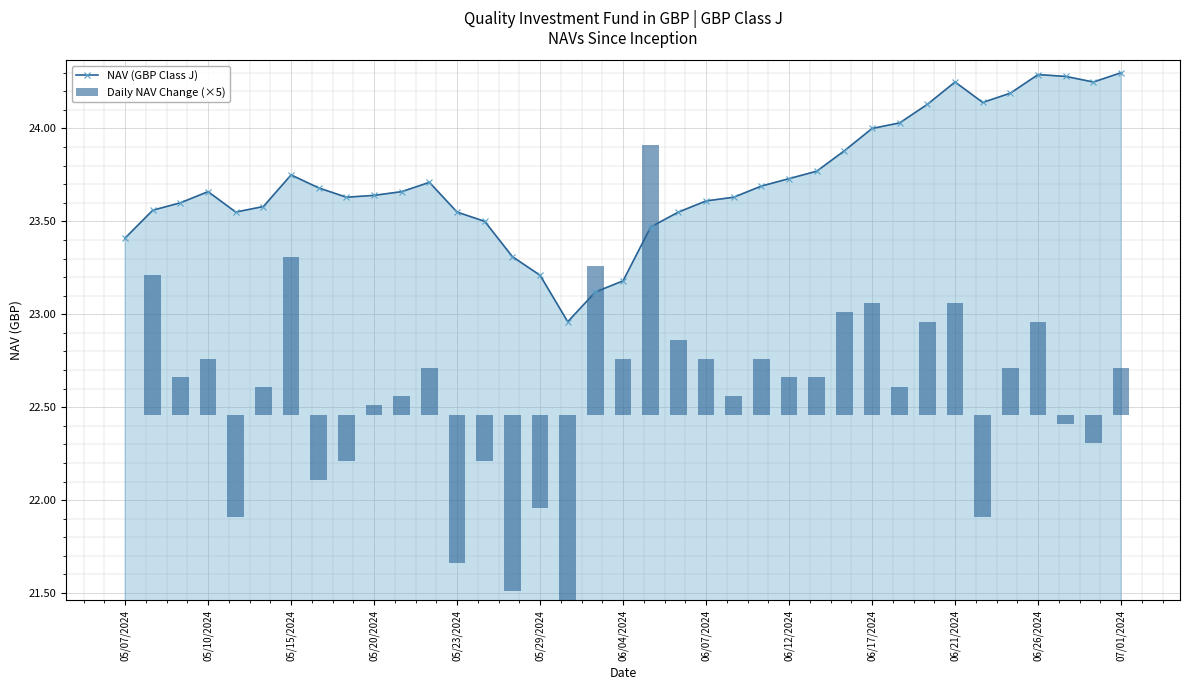

What is the difference between the second highest and second lowest values in the Daily NAV Change (×5) series?

1.8